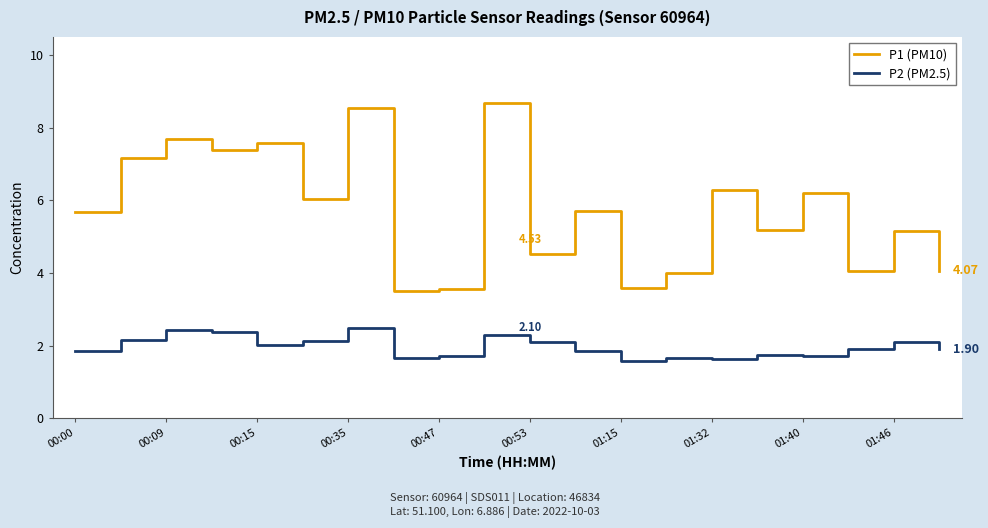

Which series has the largest total across all categories?

P1 (PM10)